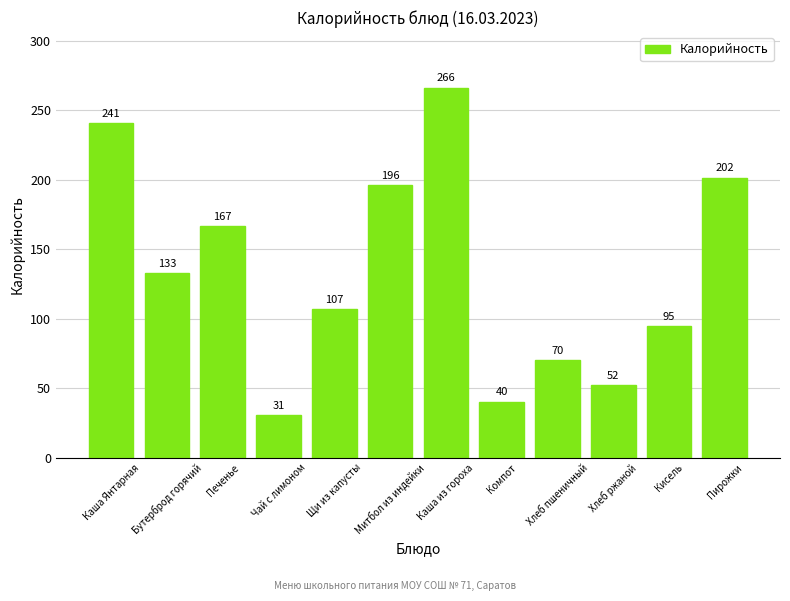

What is the change in value from Щи из капусты to Каша из гороха?

+159.2